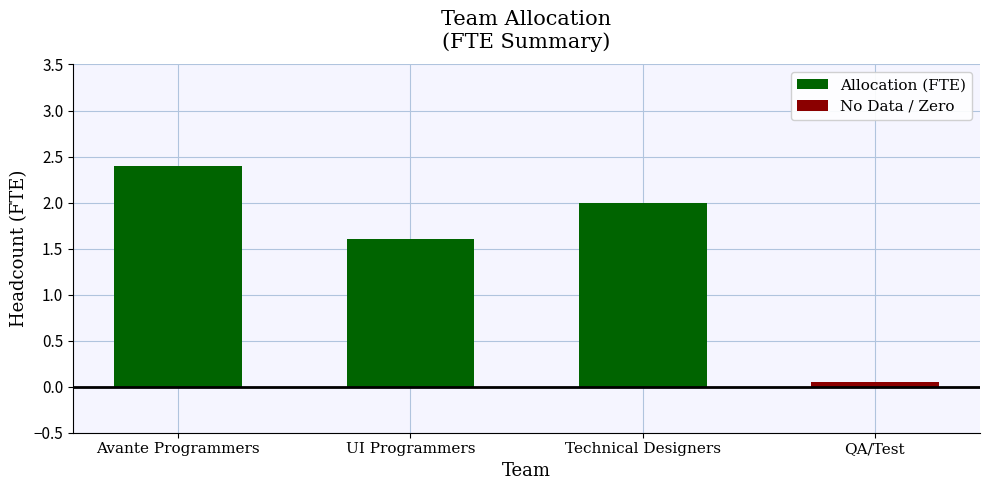

List the labels in order of value, largest first.

Avante Programmers, Technical Designers, UI Programmers, QA/Test